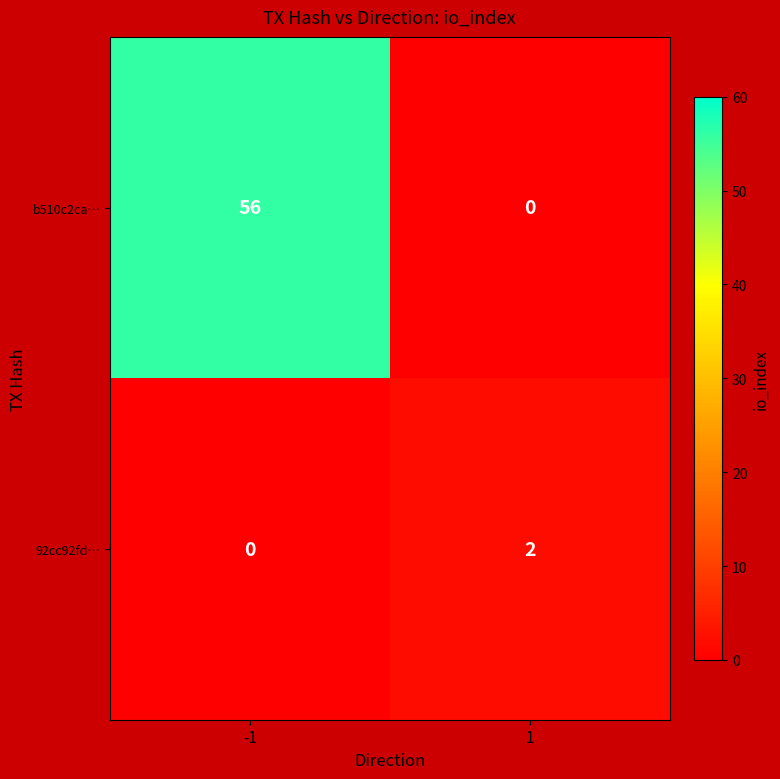

What is the maximum value shown in the chart?

56